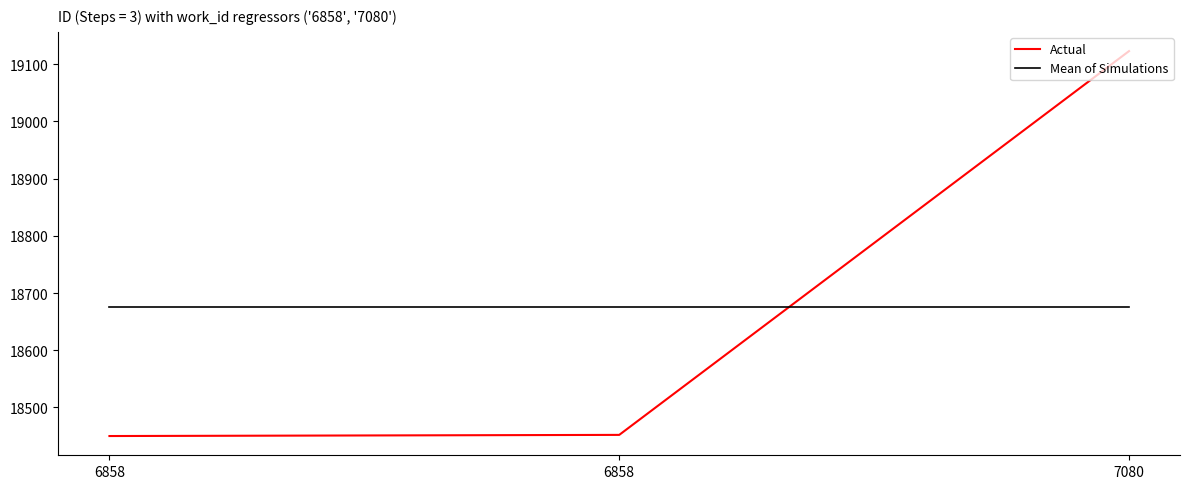

How many lines are shown in the chart?

2